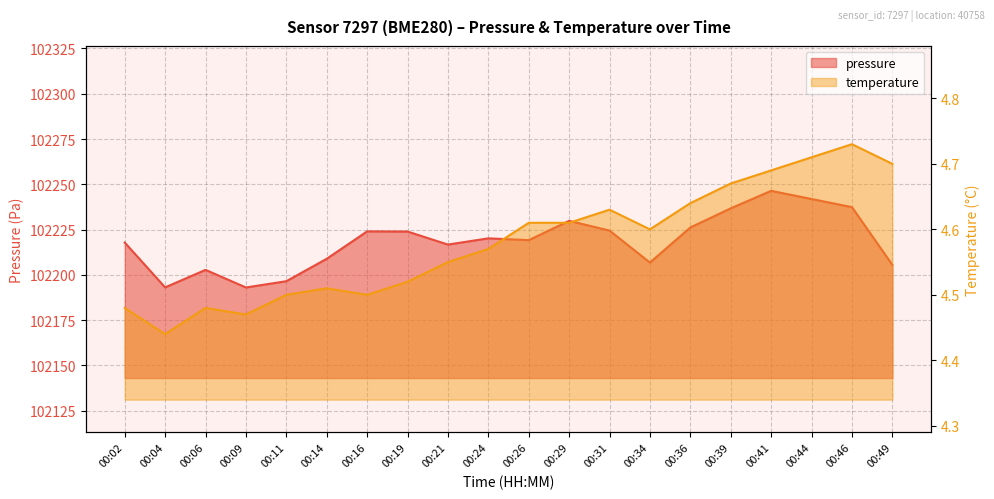

True or false: pressure and temperature cross at least once.

False